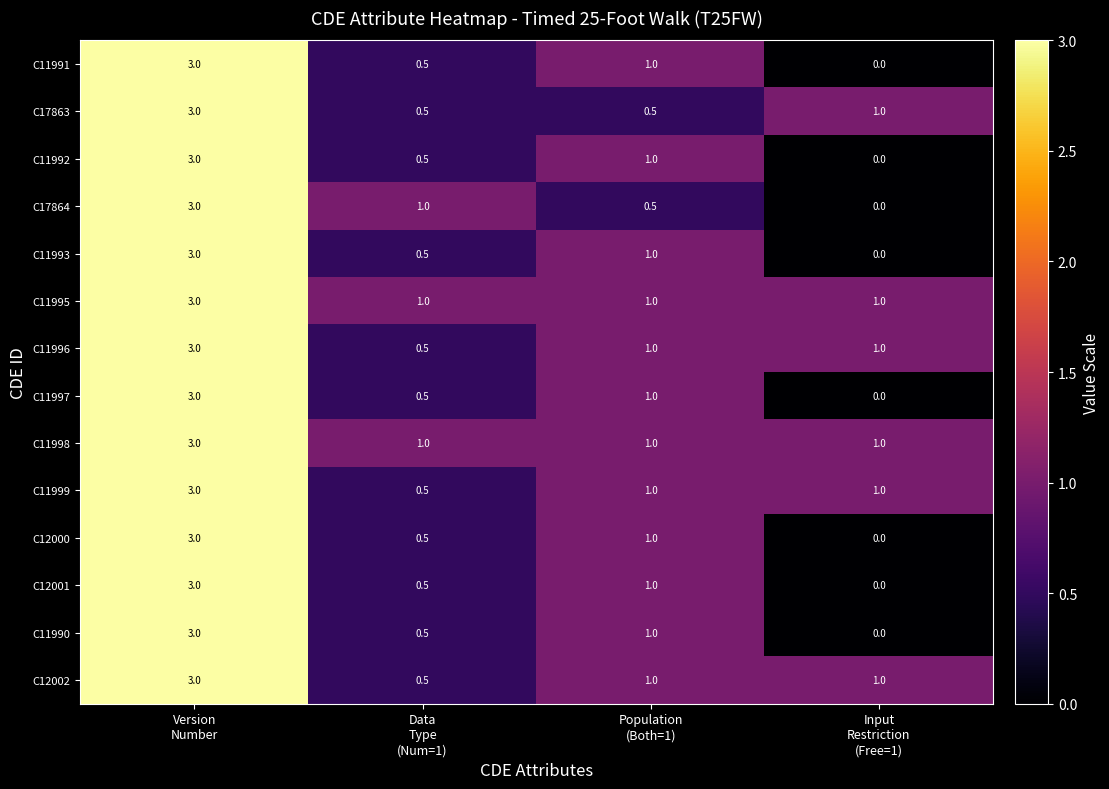

At which category is the sum across all series the highest?

Version
Number